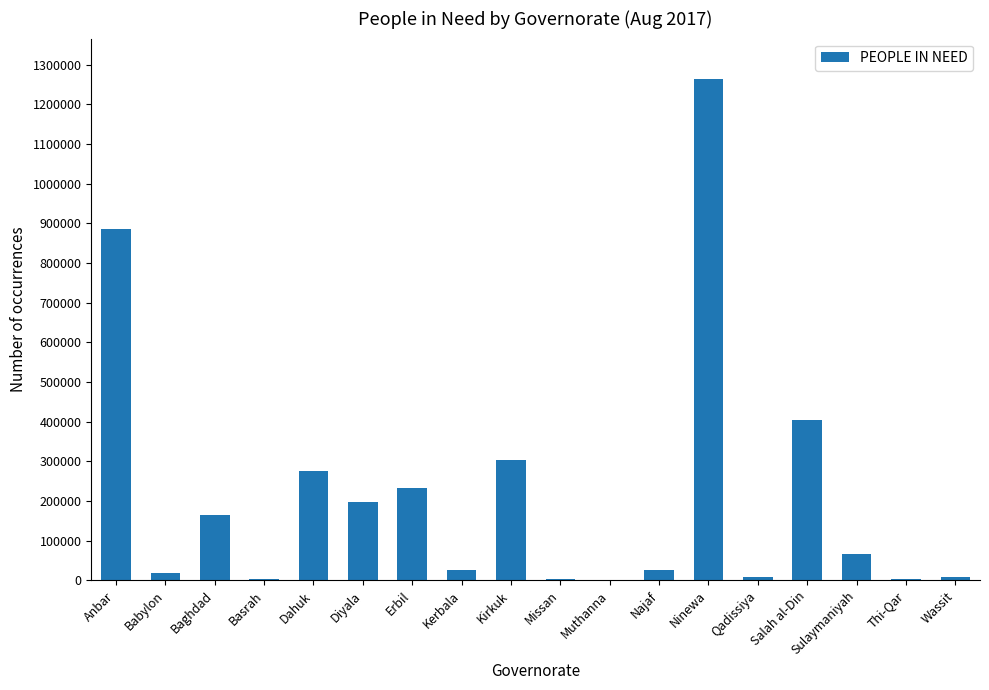

Read the value at Anbar.

886545.3